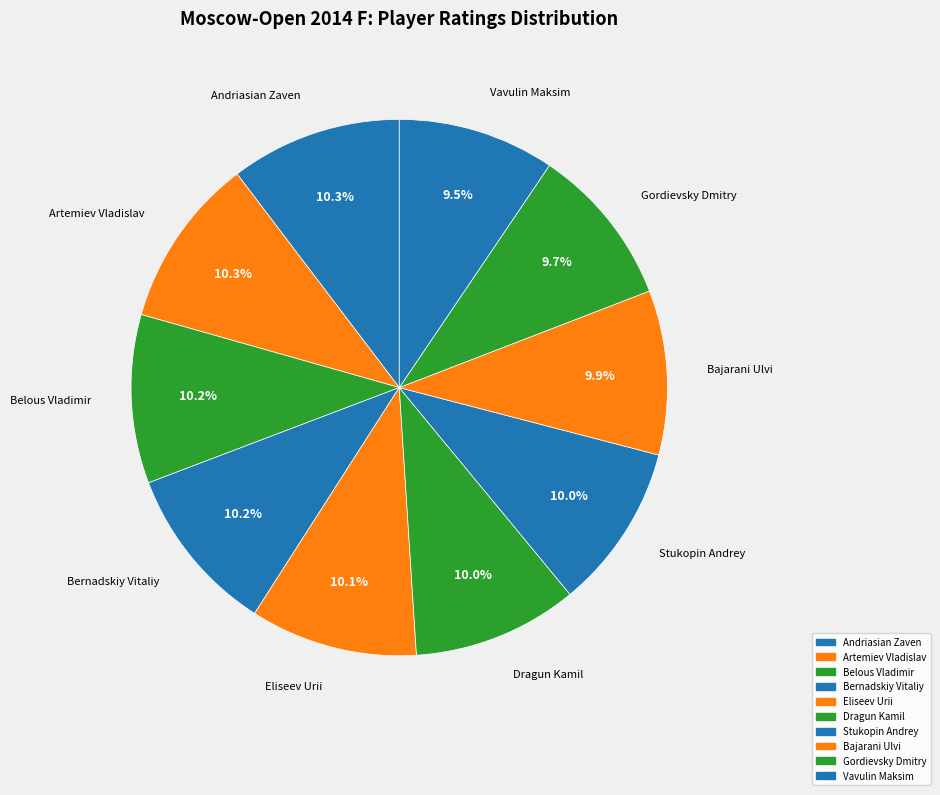

Rank the categories by value from lowest to highest.

Vavulin Maksim, Gordievsky Dmitry, Bajarani Ulvi, Dragun Kamil, Stukopin Andrey, Eliseev Urii, Bernadskiy Vitaliy, Belous Vladimir, Artemiev Vladislav, Andriasian Zaven